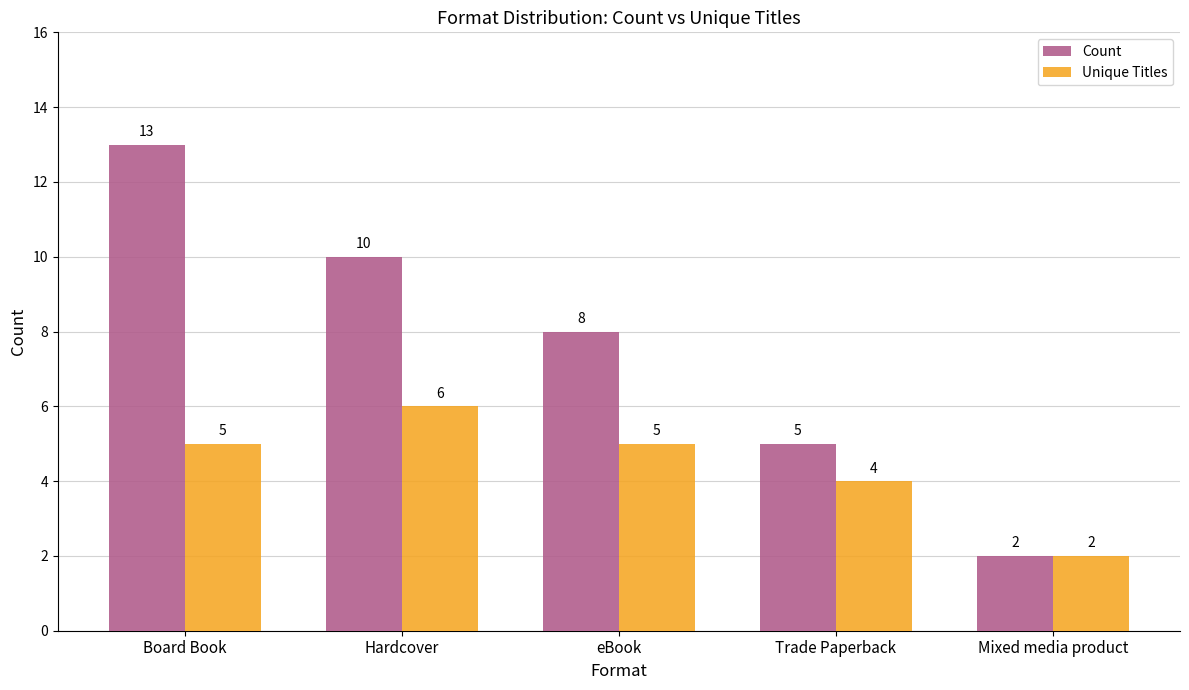

What is the value of the Count bar at the 3rd from the left?

8